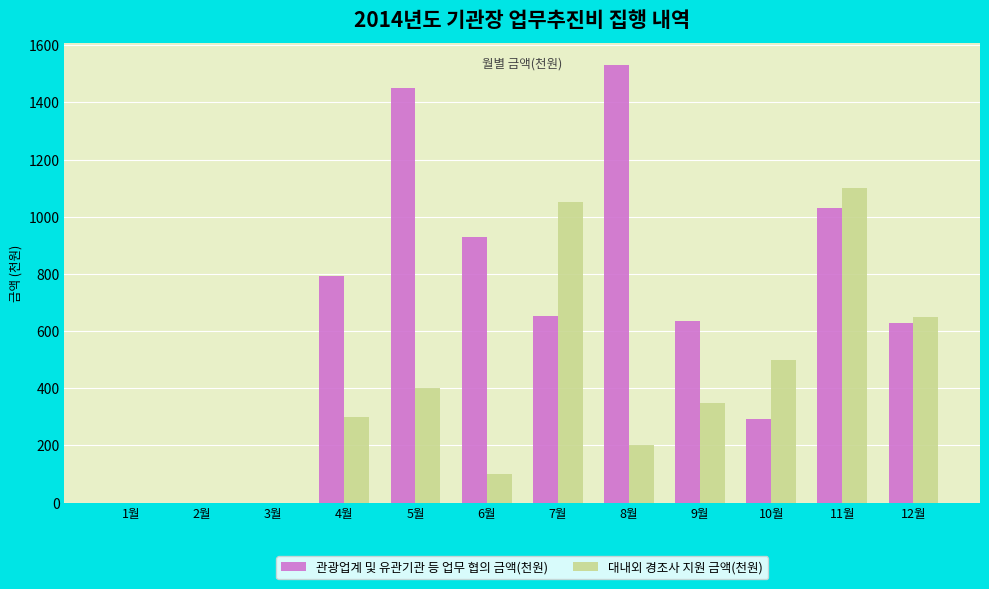

The value of 관광업계 및 유관기관 등 업무 협의 금액(천원) at 7월 is 324. True or false?

False